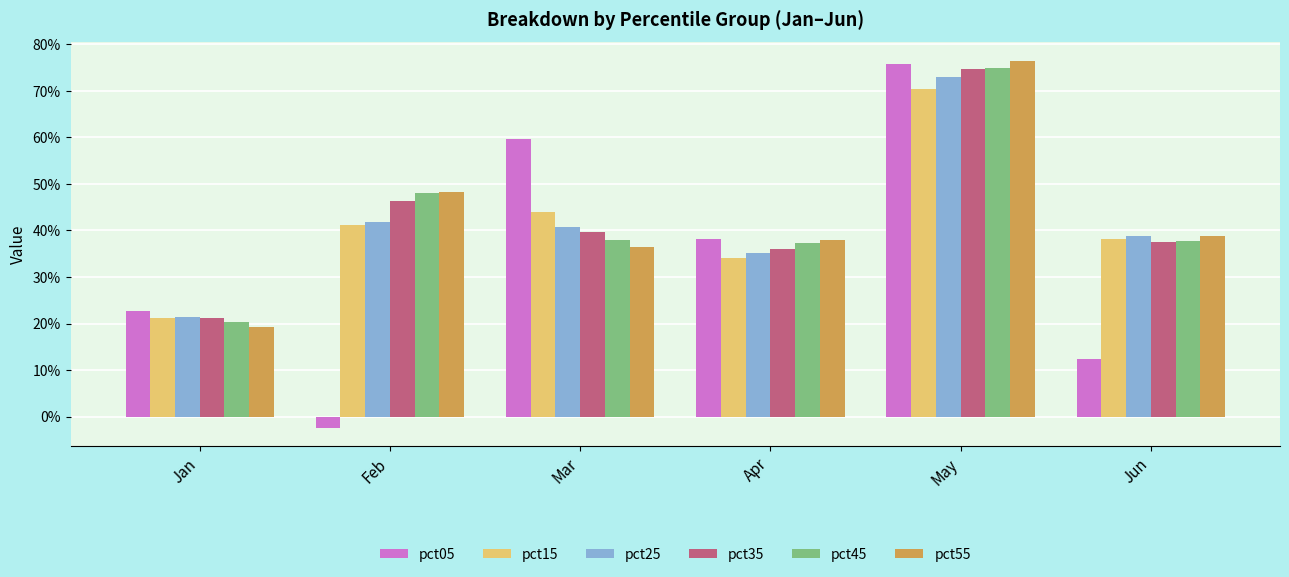

What are all the series names shown in the legend?

pct05, pct15, pct25, pct35, pct45, pct55